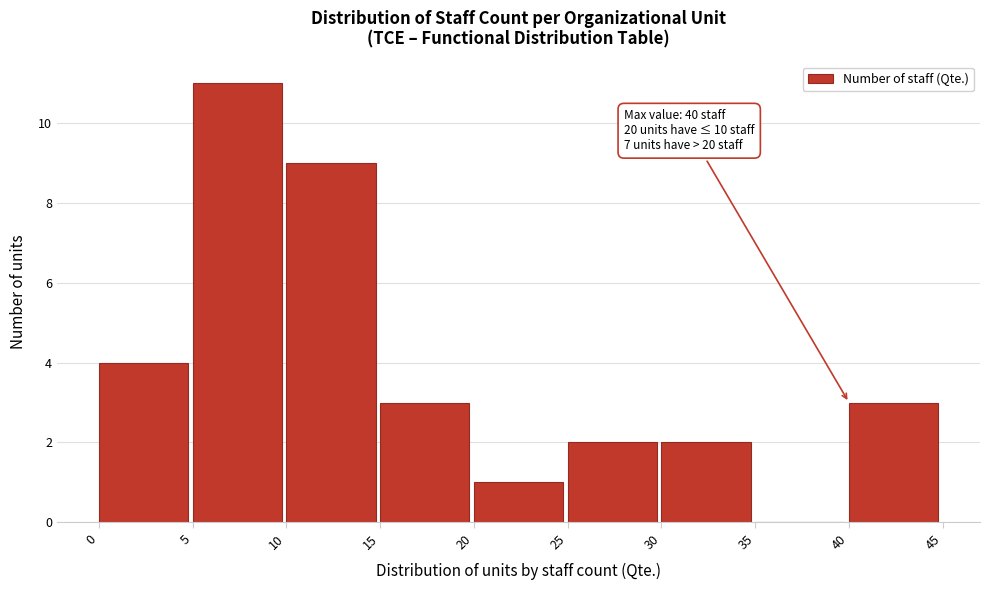

Over which range of the x-axis is the bar tallest?

5 to 10